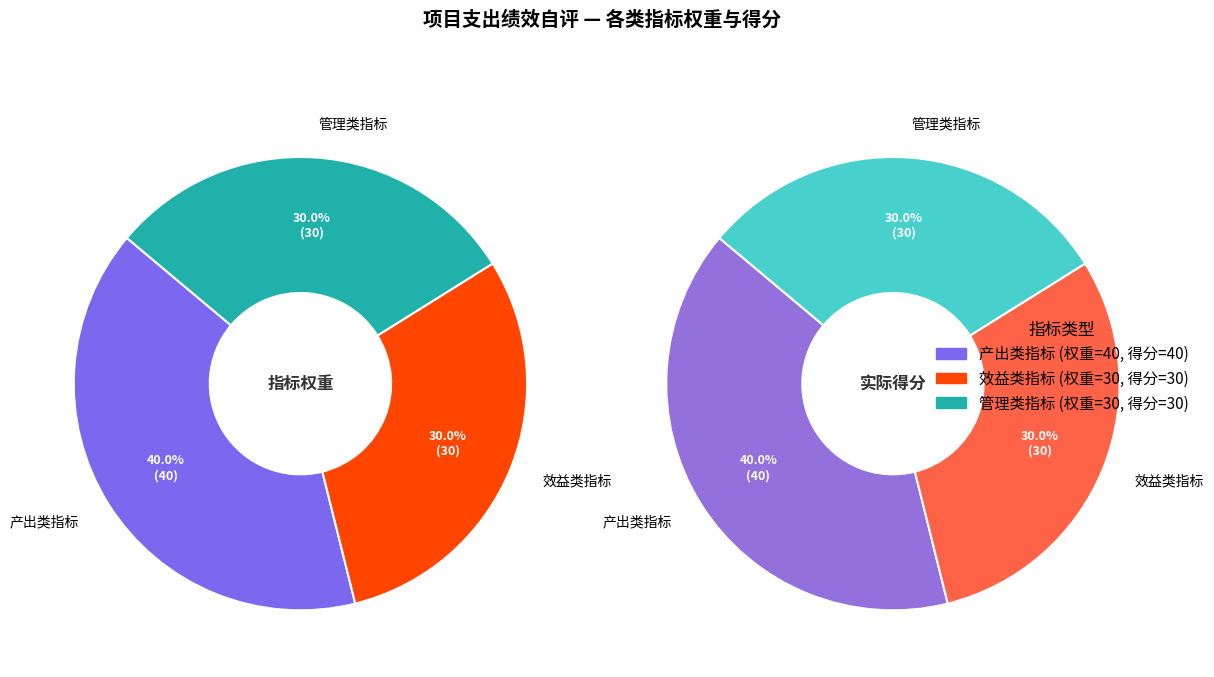

Which slice is the largest?

产出类指标